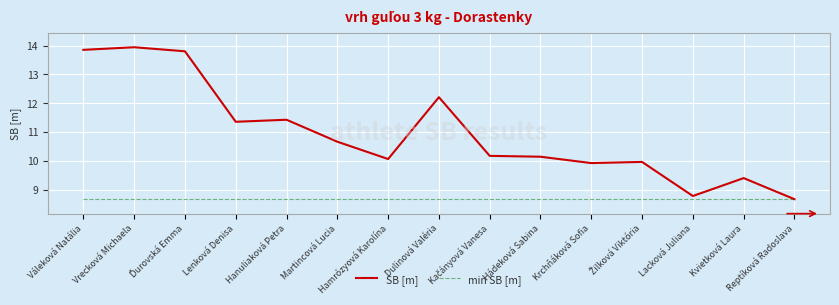

What is the spread (max minus min) of values at Dulinová Valéria?

3.5